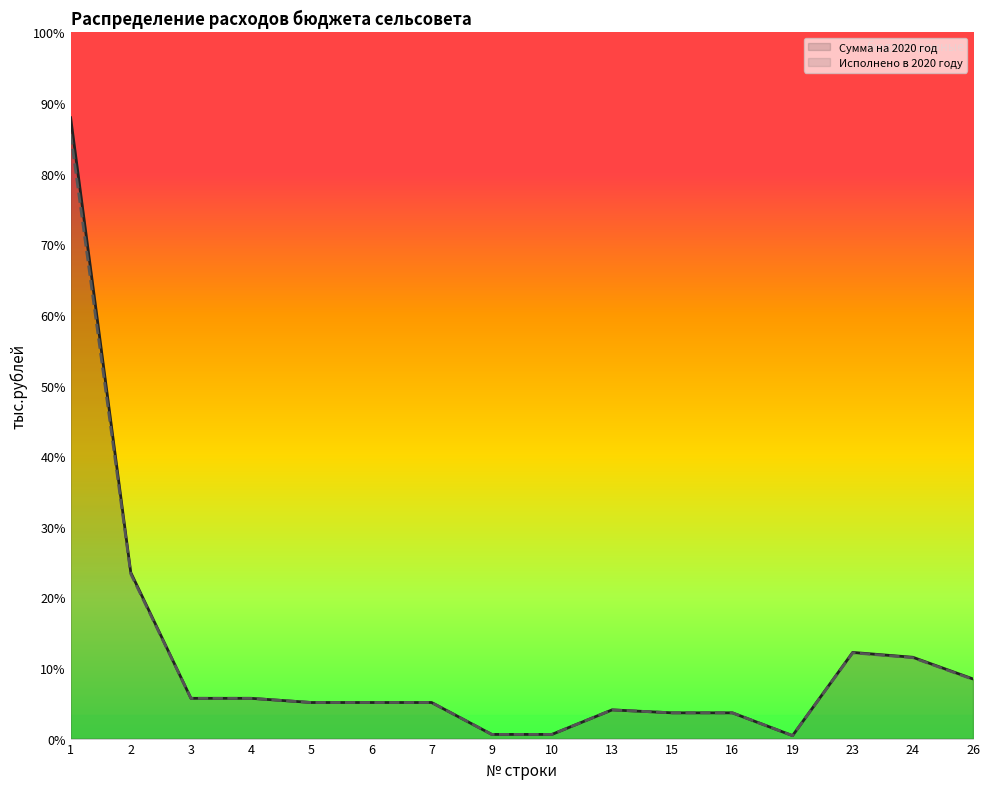

What value does the Исполнено в 2020 году series have at 13?

609.7